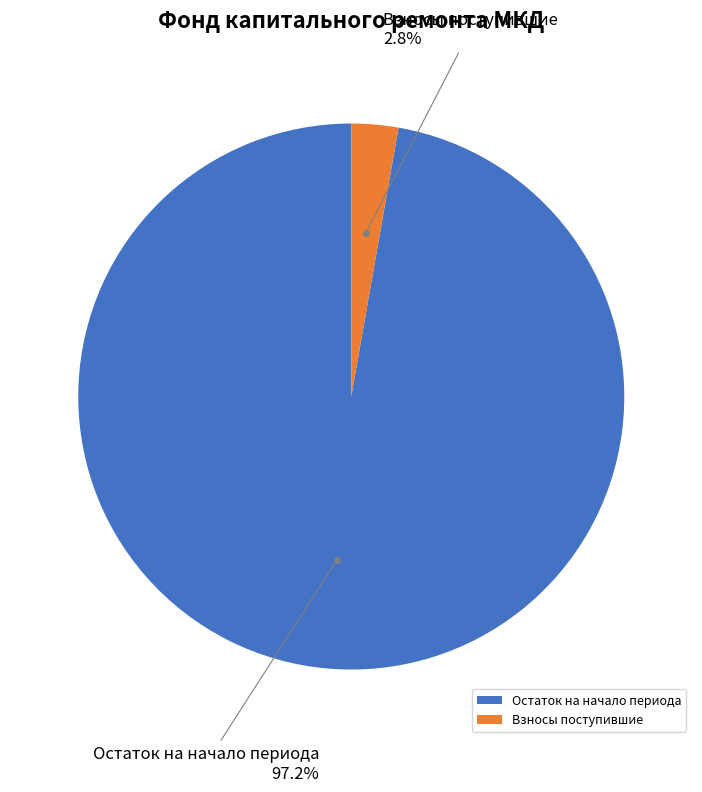

What is the largest slice in the pie chart?

Остаток на начало периода